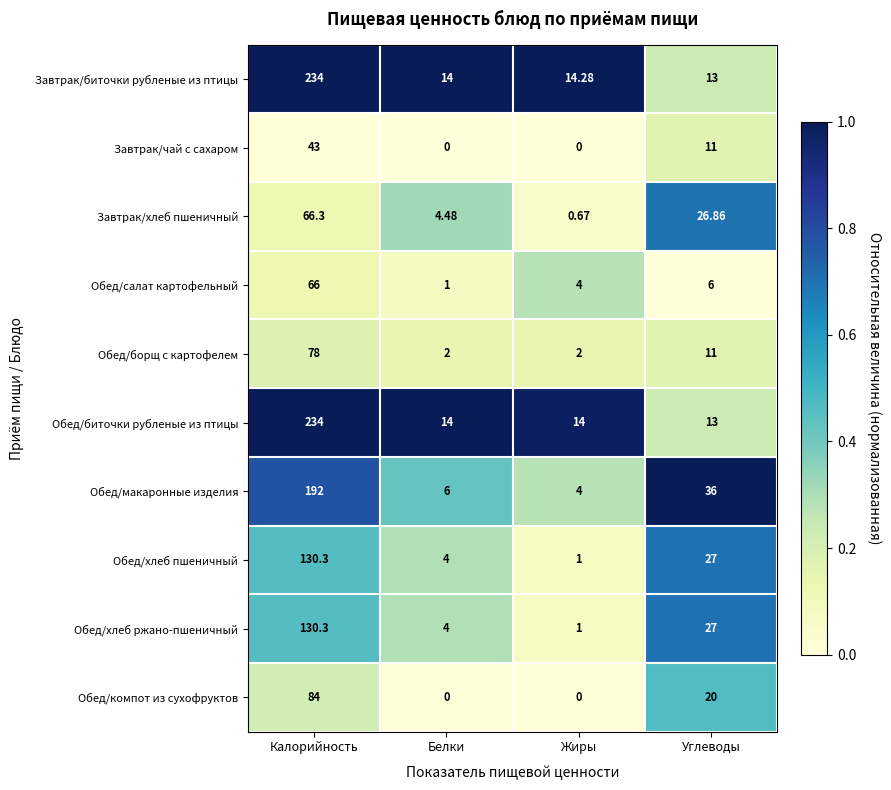

Where is Обед/хлеб ржано-пшеничный nearest to the value 65?

Углеводы